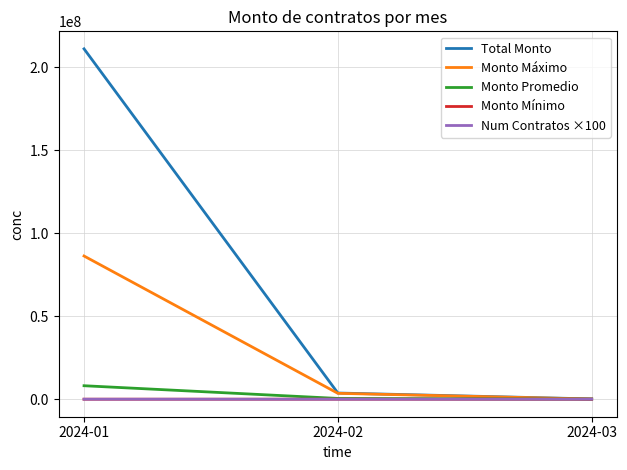

What is the sum of all Monto Mínimo values?

6976.8